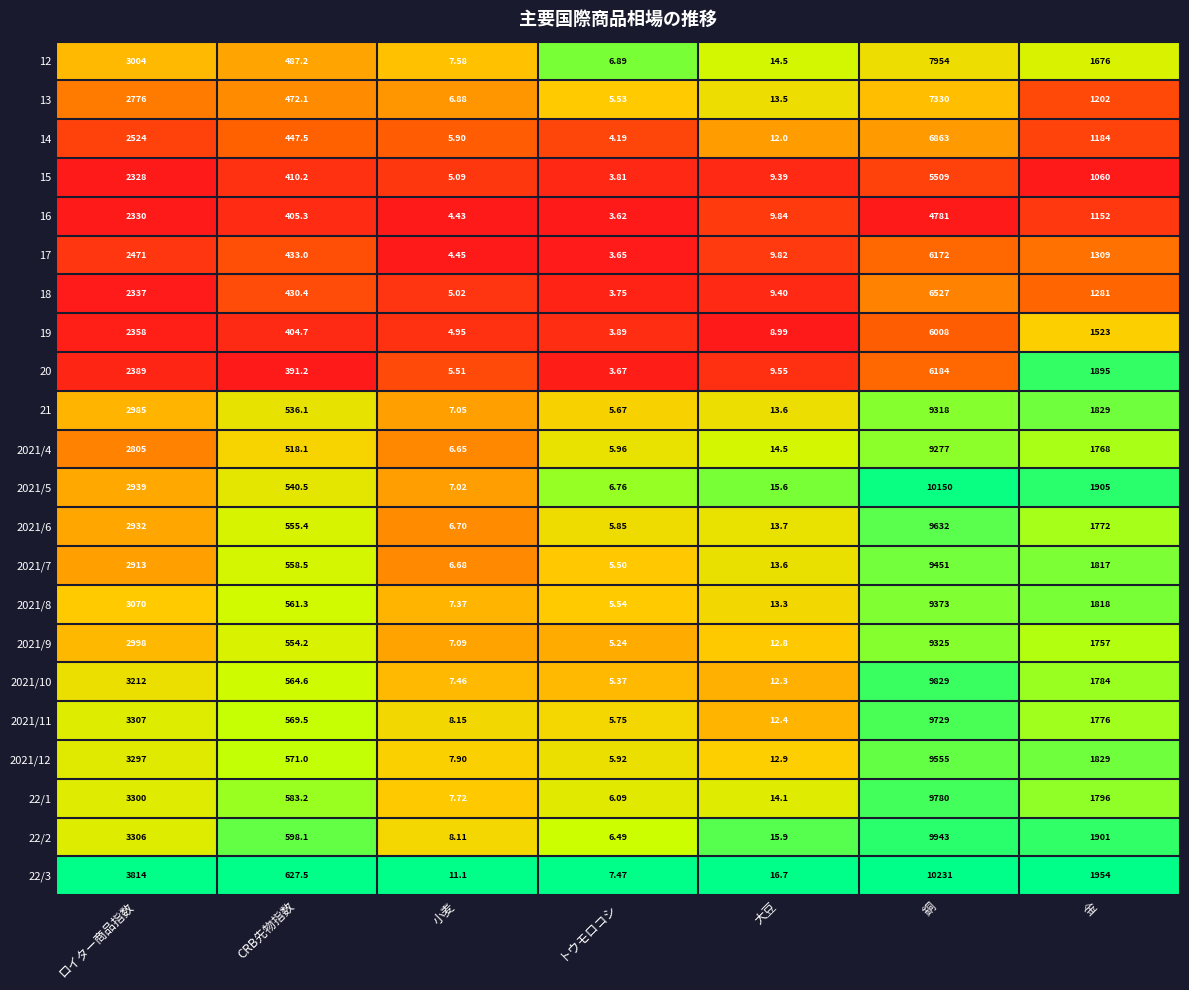

Where does the 2021/5 series first go above 540?

ロイター商品指数